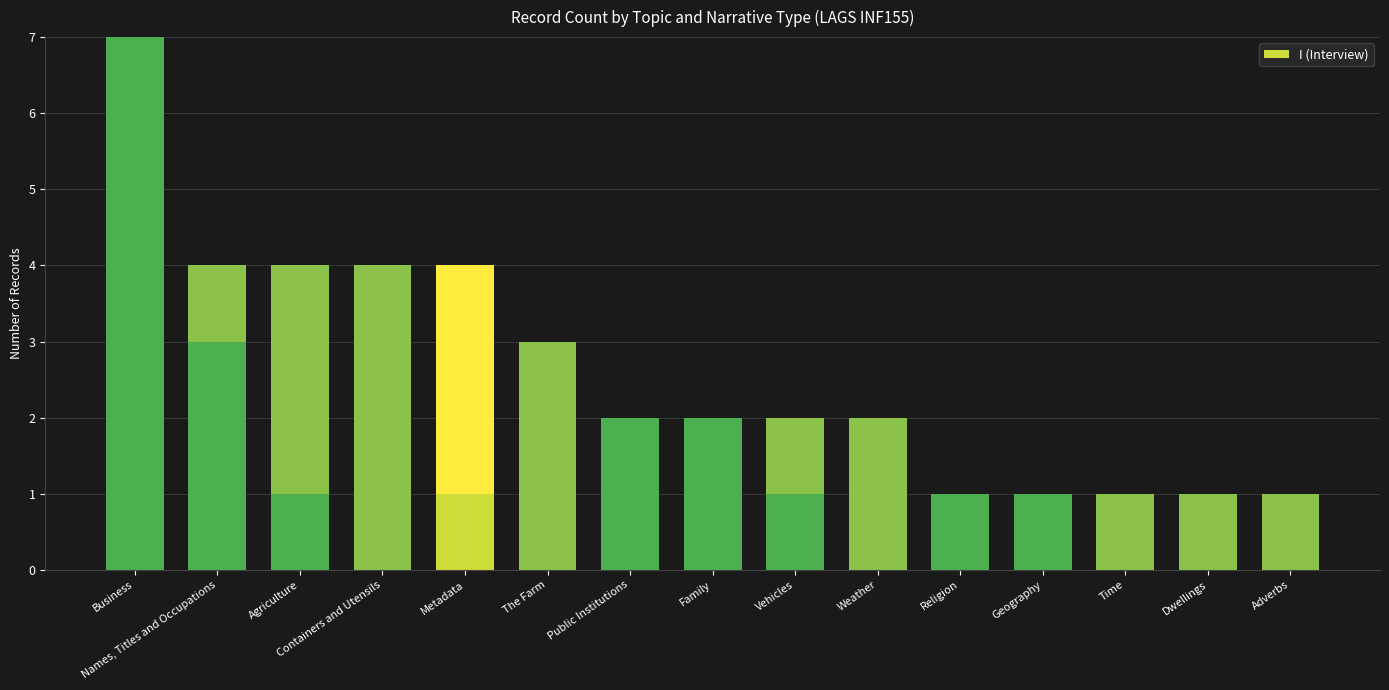

The chart shows a value of -1 at The Farm. True or false?

False